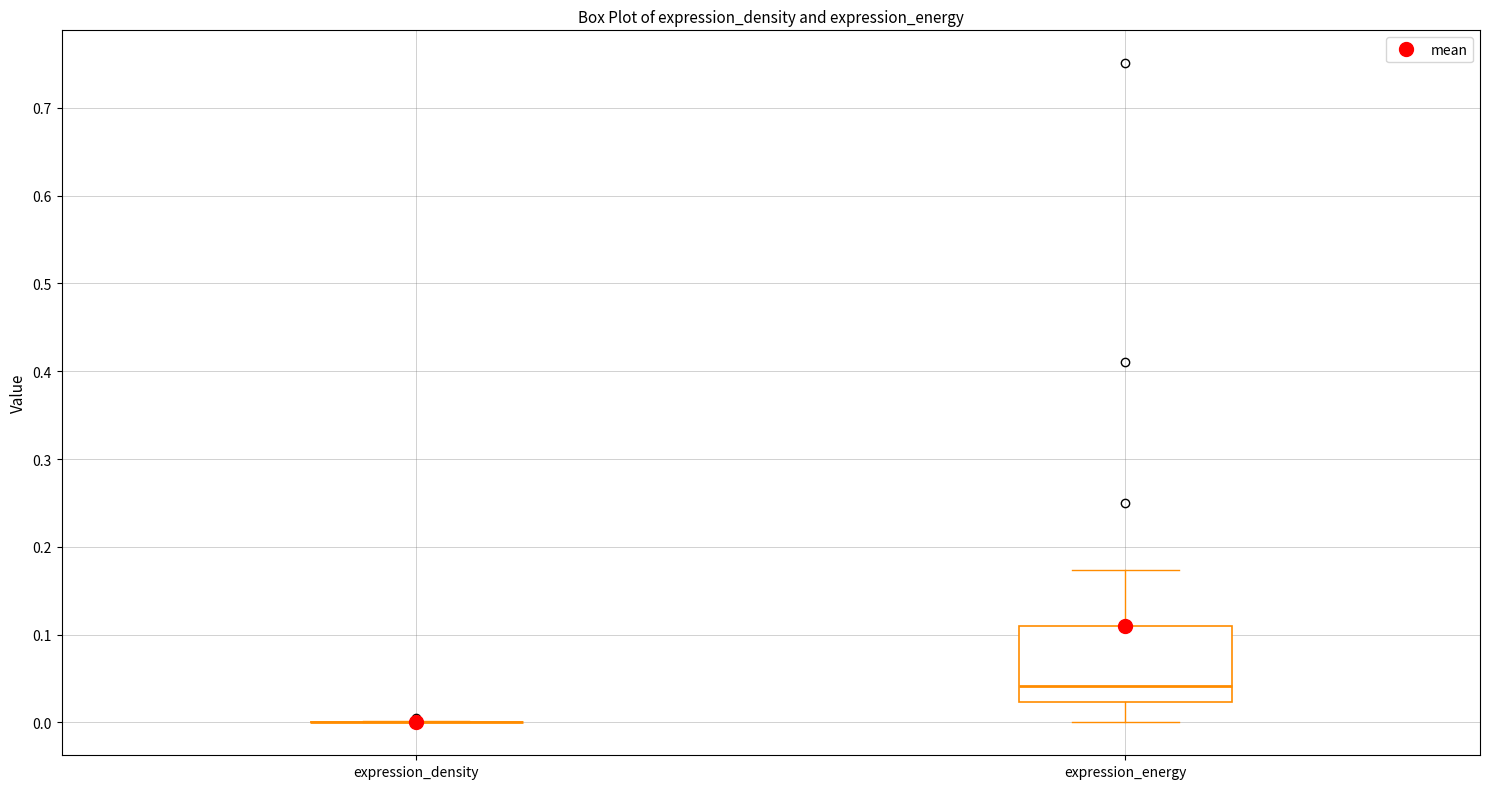

Which box is the tallest, from its lower edge to its upper edge?

expression_energy